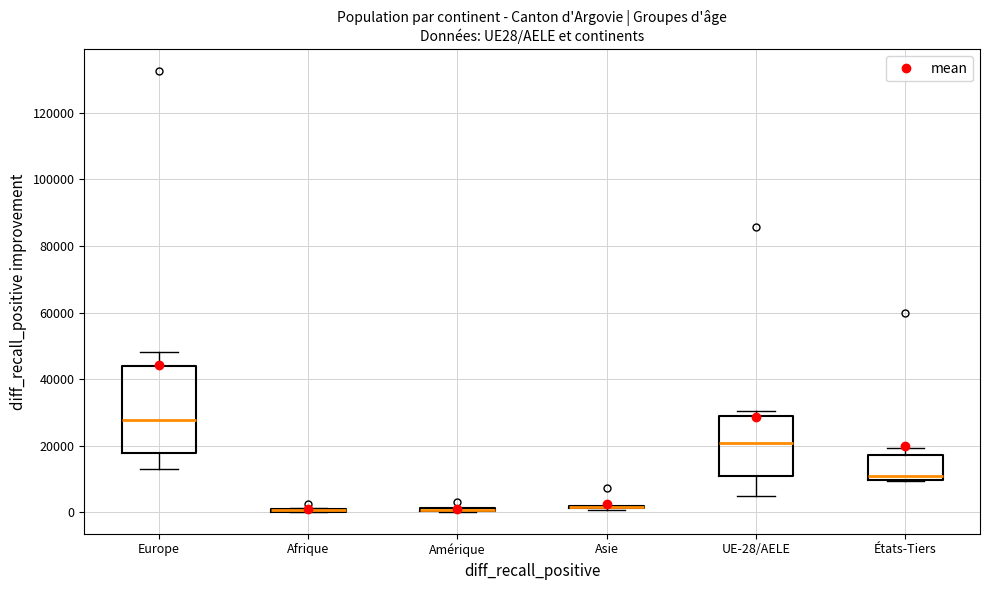

Where is the lower edge of the box for États-Tiers on the y-axis? The values are not printed on the chart, so give them approximately, as read against the axis.

10000